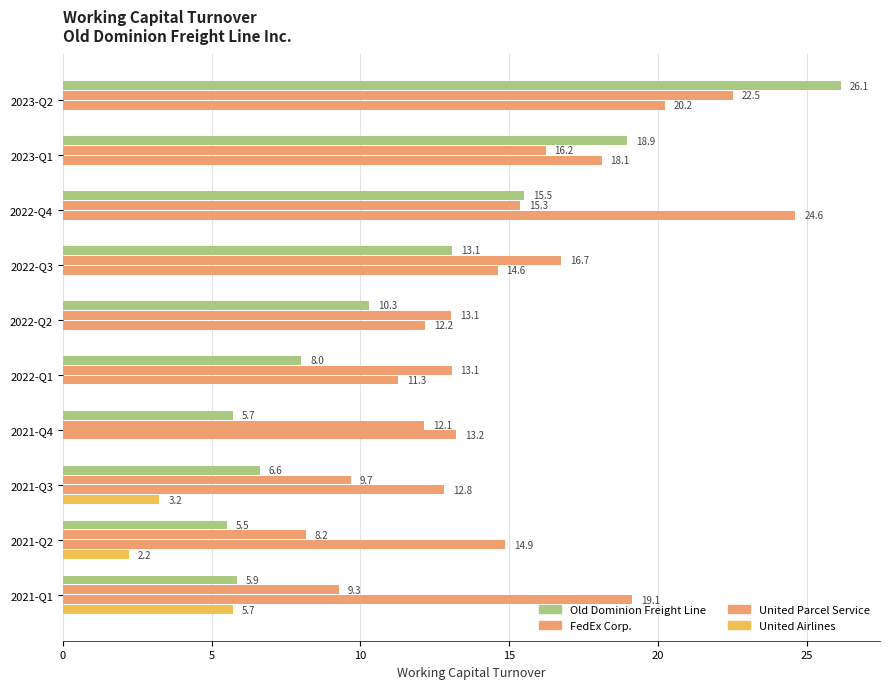

How many data points does each series have?

10